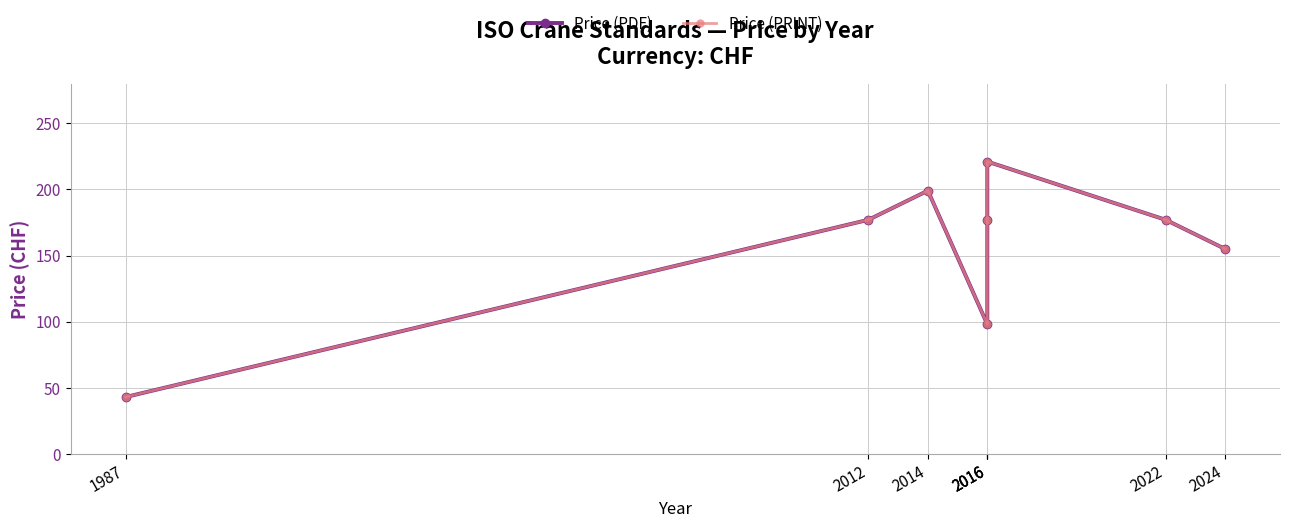

How many values in the Price (PDF) series exceed 177?

2